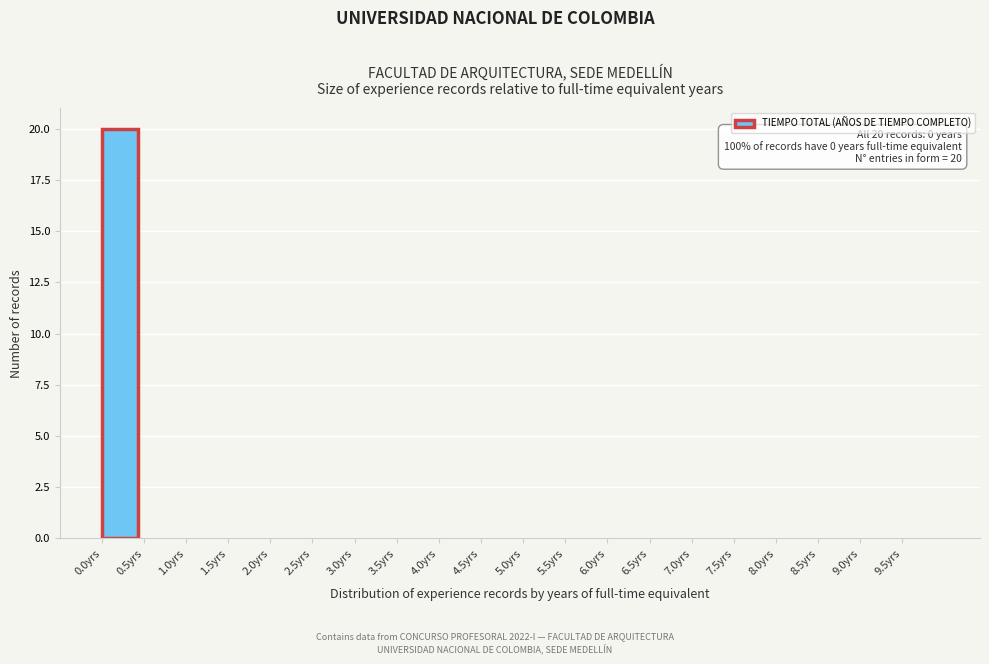

Which range on the x-axis has the tallest bar?

0.0 to 0.5